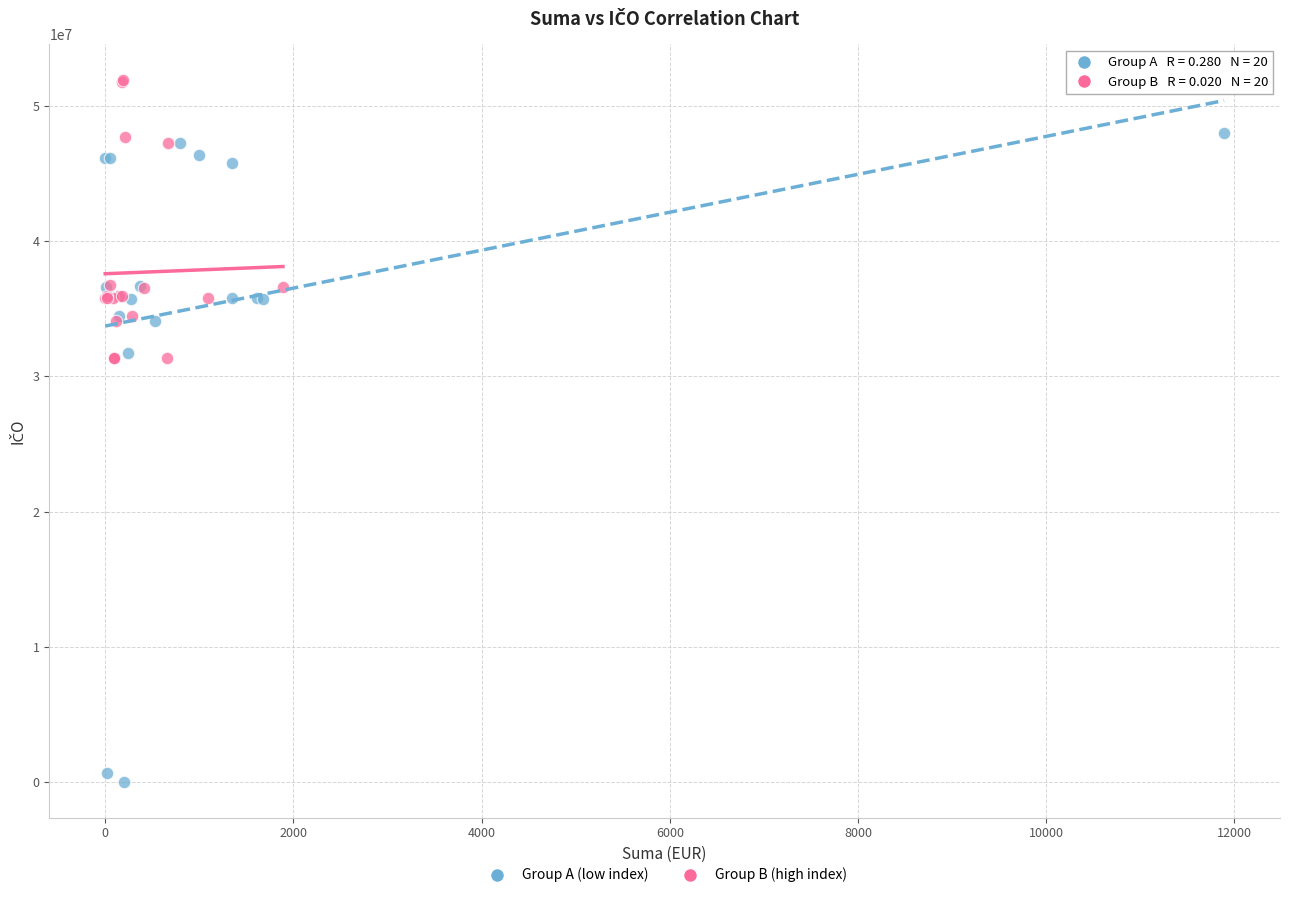

Which series has the widest spread of Y values?

Group A (low index)